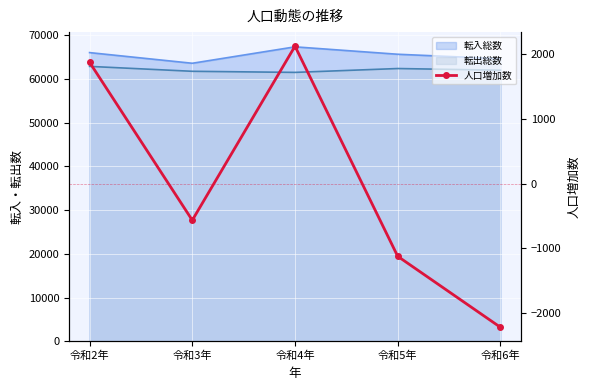

How many interior local peaks (higher than both neighbors) does the data have?

1